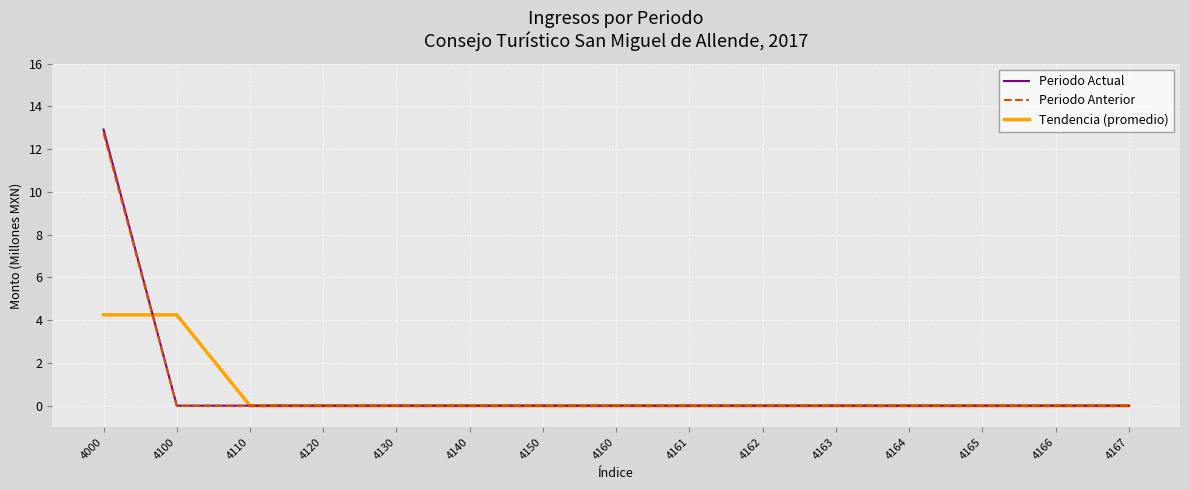

Which series has the largest range (max minus min)?

Periodo Actual